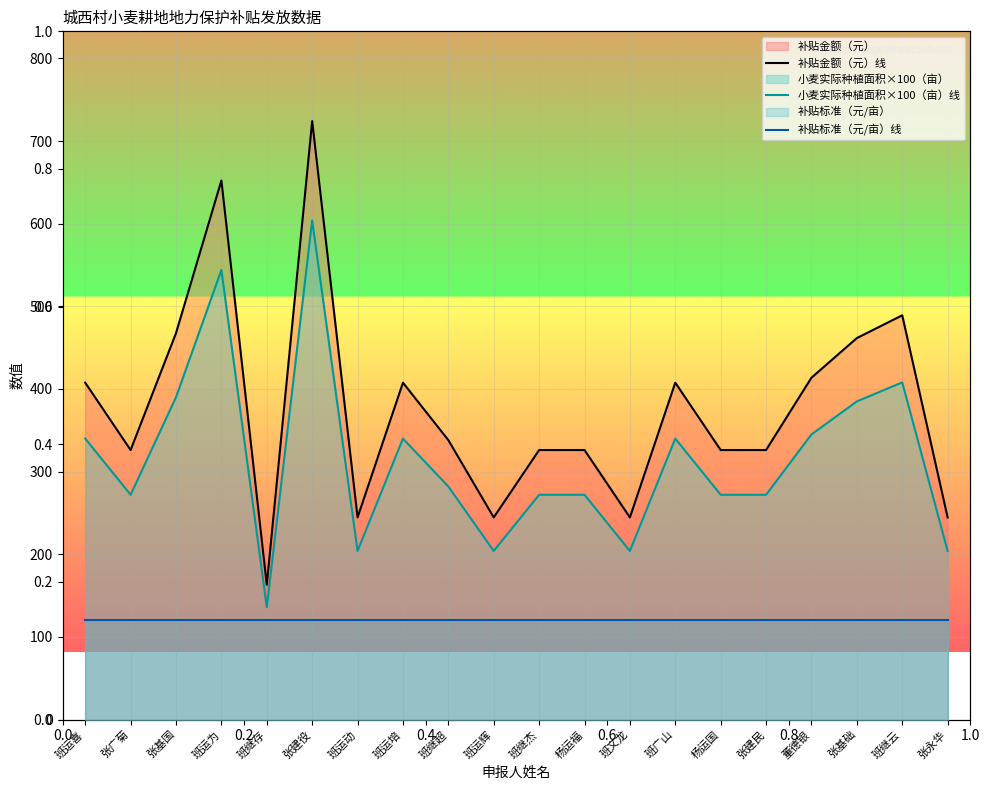

The value of 补贴金额（元）线 at 杨运国 is 207.7. True or false?

False